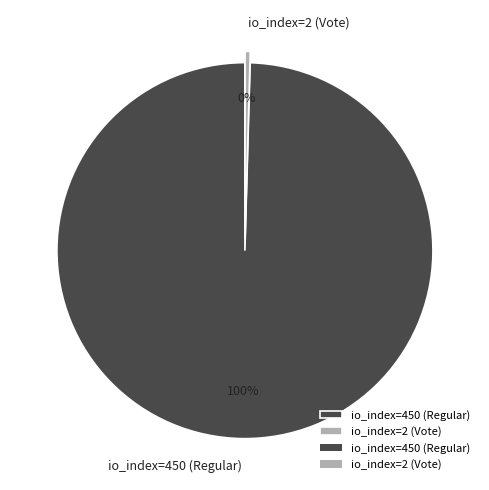

Is it true that io_index=450 (Regular) is 89% of the pie?

False